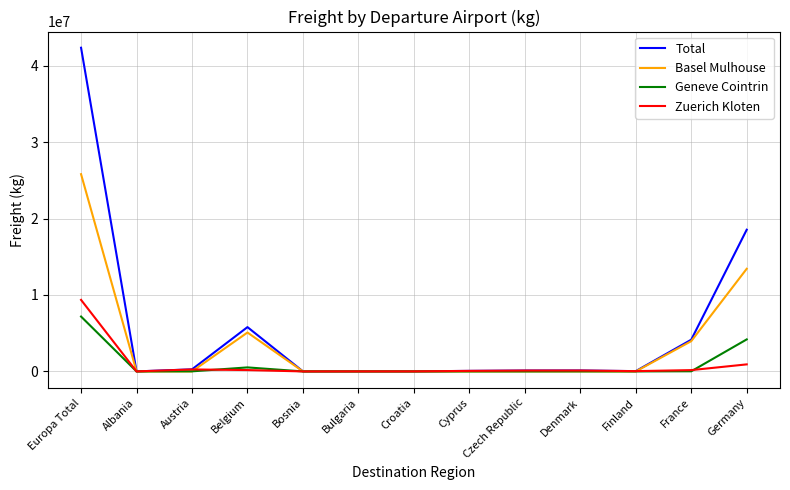

Count the number of data series in this chart.

4